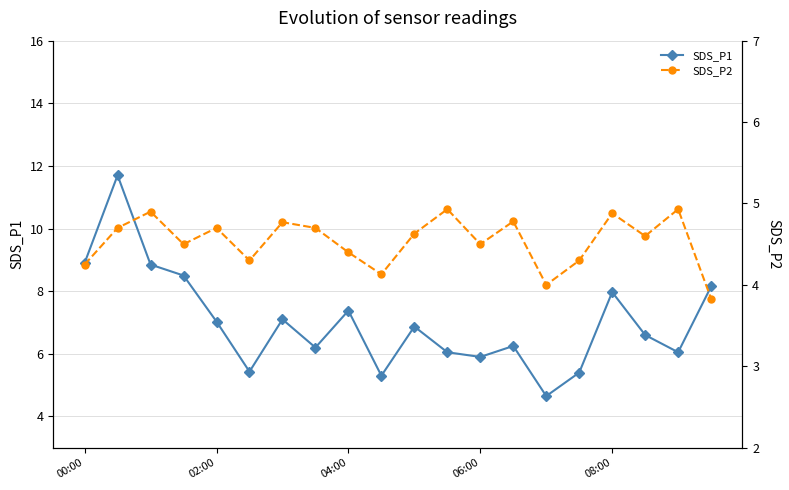

What is the minimum value shown in the chart?

3.8